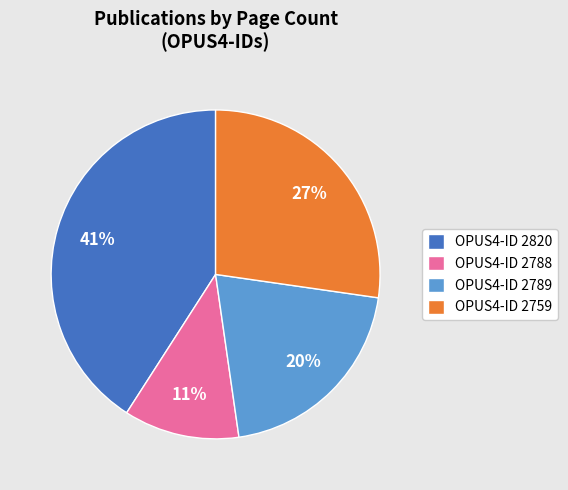

Is it true that OPUS4-ID 2759 is 13% of the pie?

False